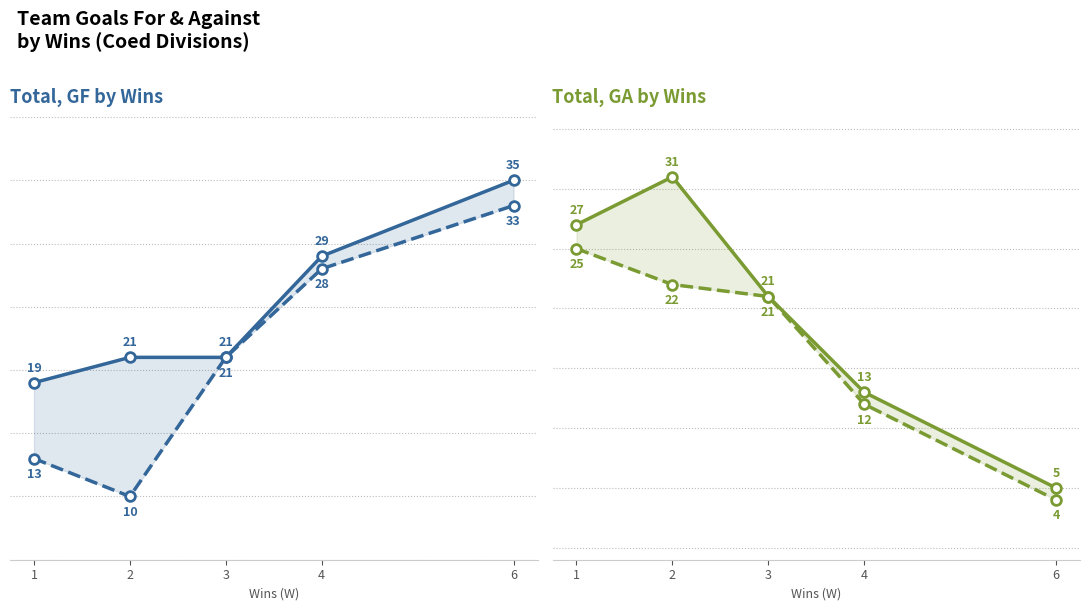

At which label is GA Low closest to 14?

4